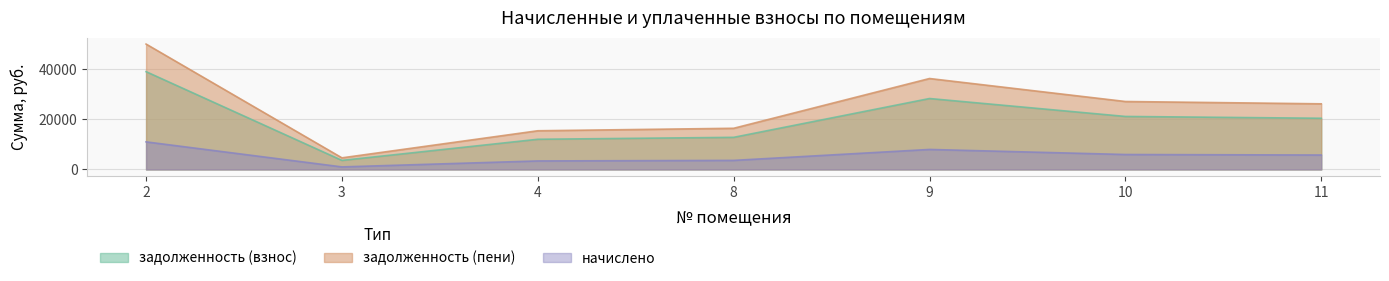

Where is the first local maximum for задолженность (пени)?

9